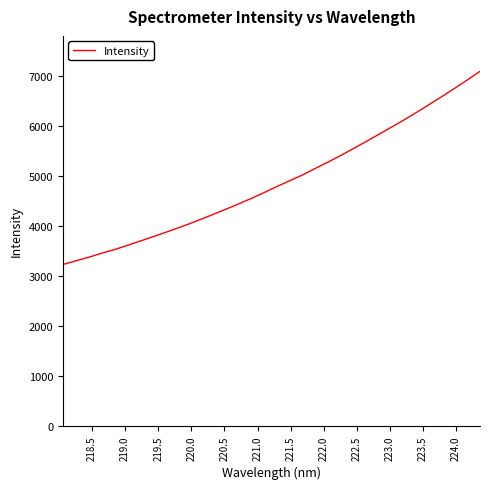

How many lines are shown in the chart?

1